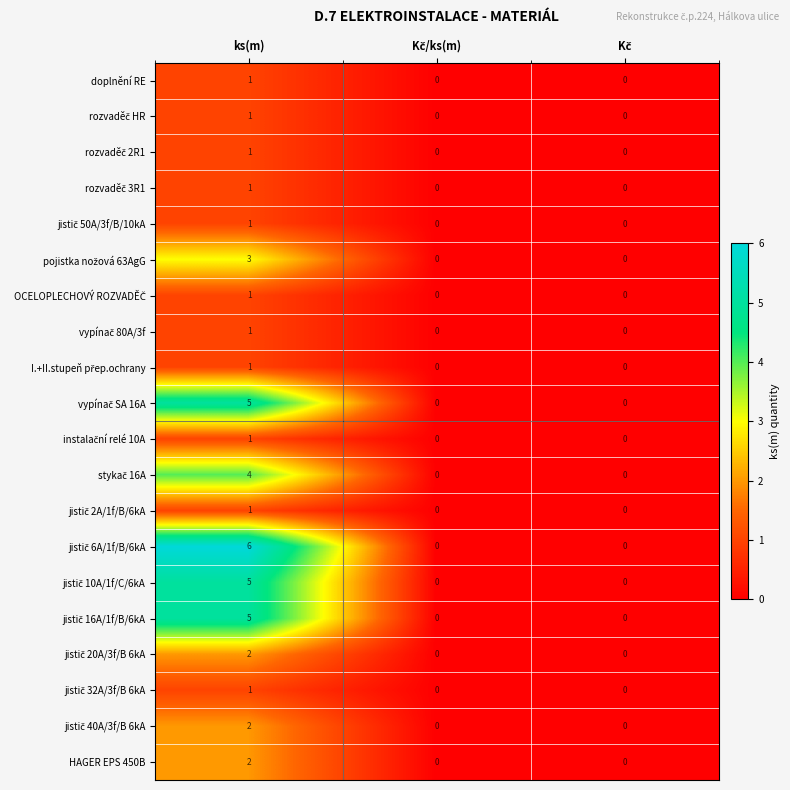

What is the maximum value shown in the chart?

6